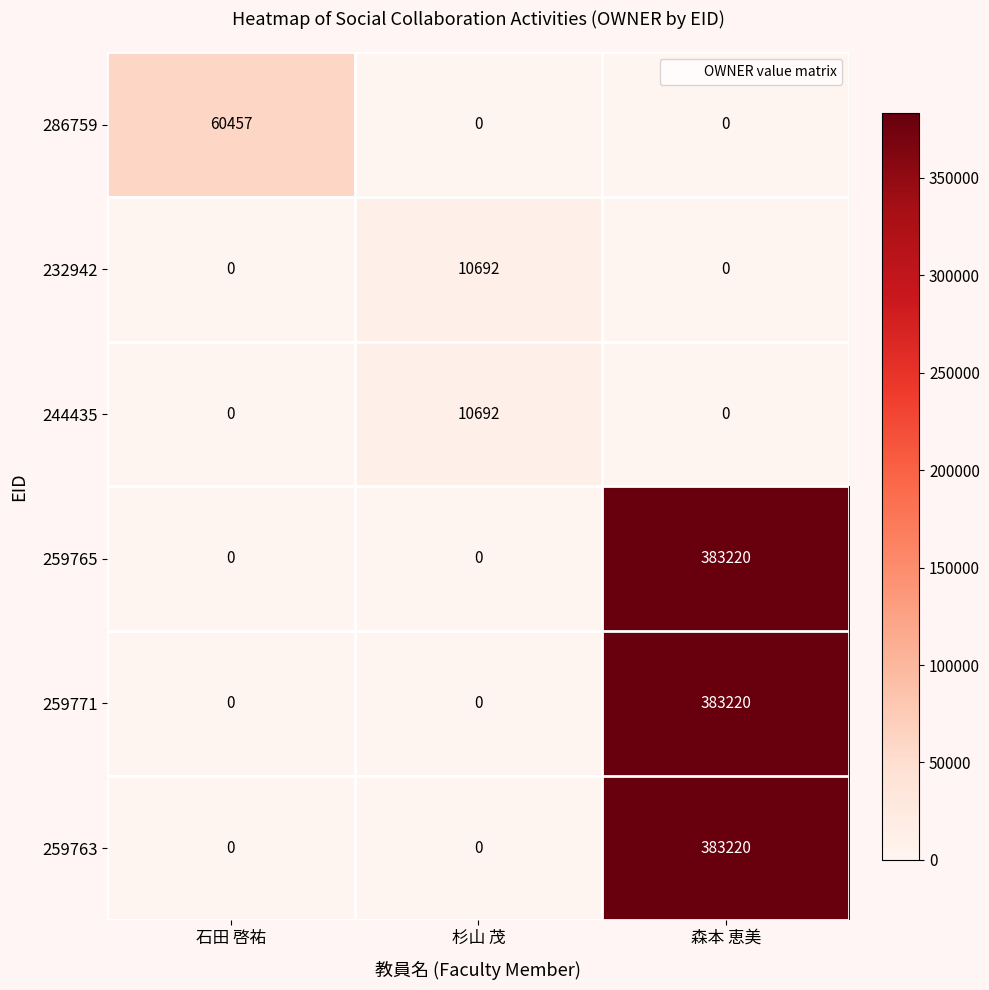

What is the difference between the highest and lowest values at 石田 啓祐?

60457